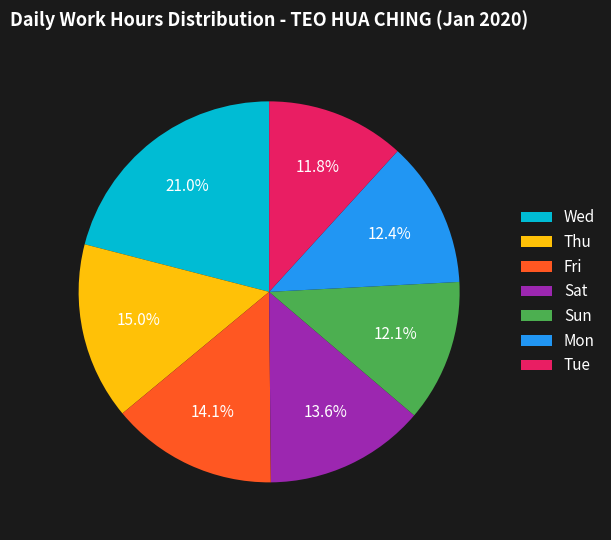

How many segments does this pie chart have?

7